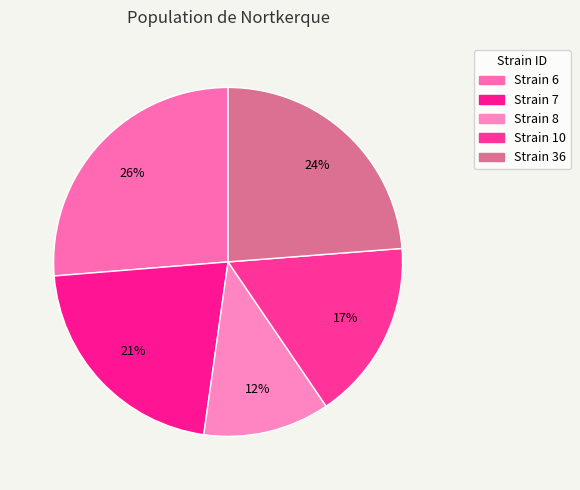

What is the largest slice in the pie chart?

Strain 6